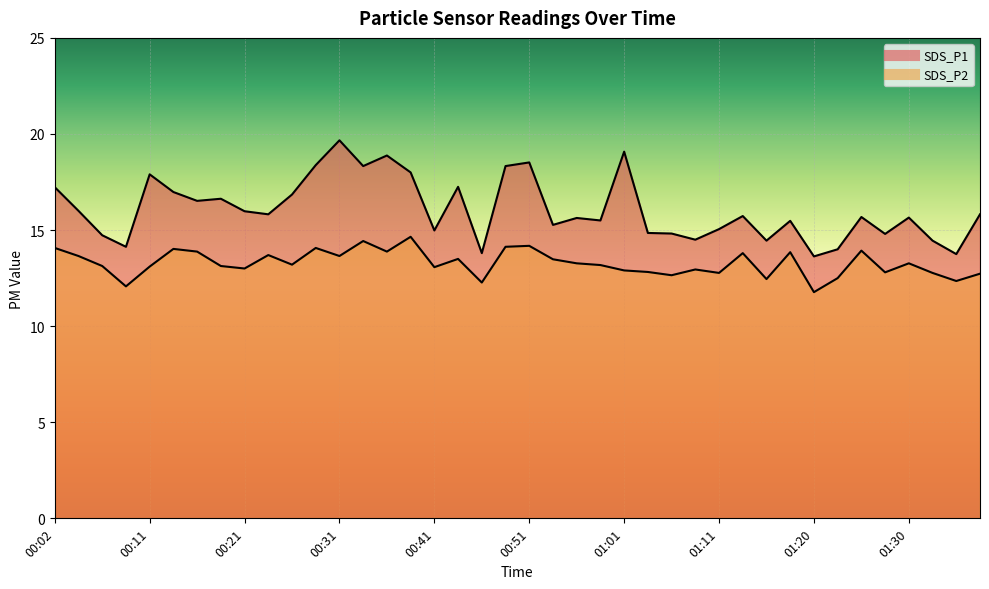

Which has a higher value, 00:02 or 01:30?

00:02